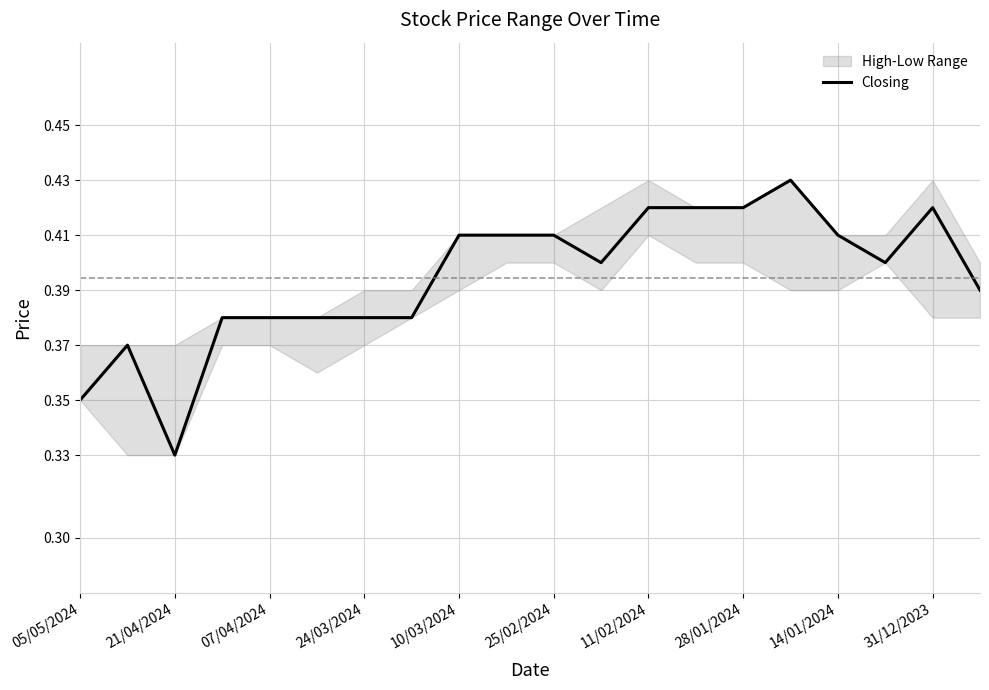

How many values are between 0 and 1?

20